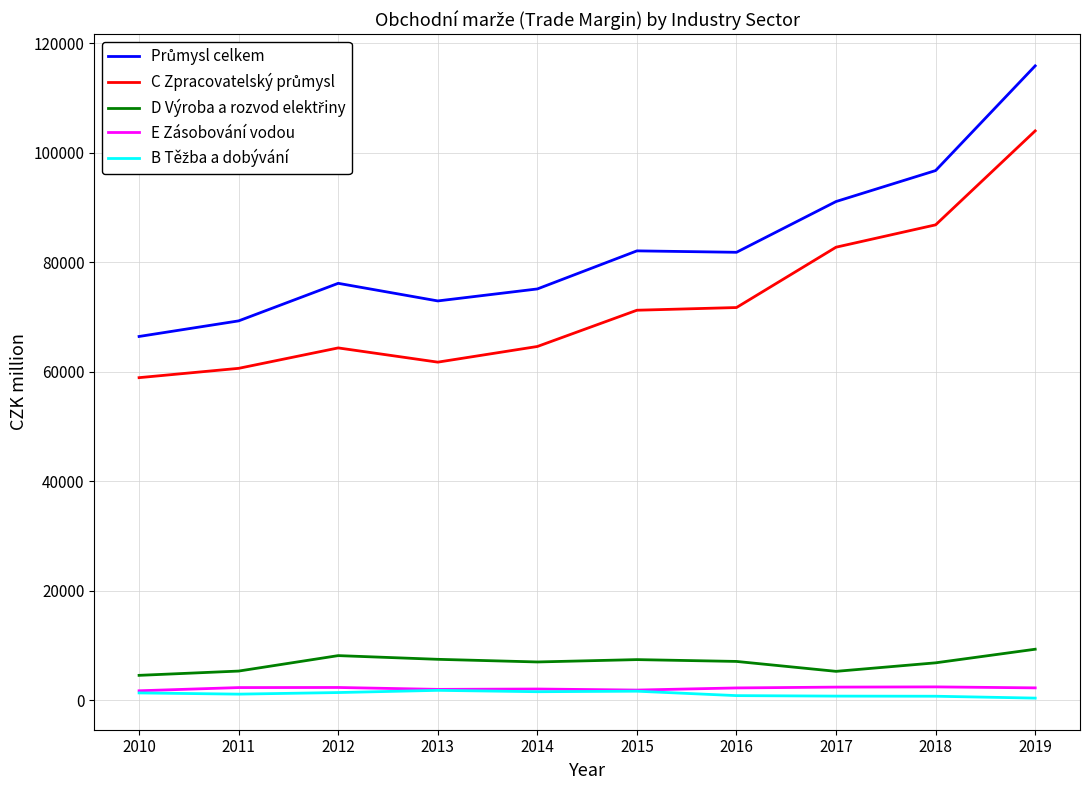

Rank the categories by Průmysl celkem value from lowest to highest.

2010, 2011, 2013, 2014, 2012, 2016, 2015, 2017, 2018, 2019